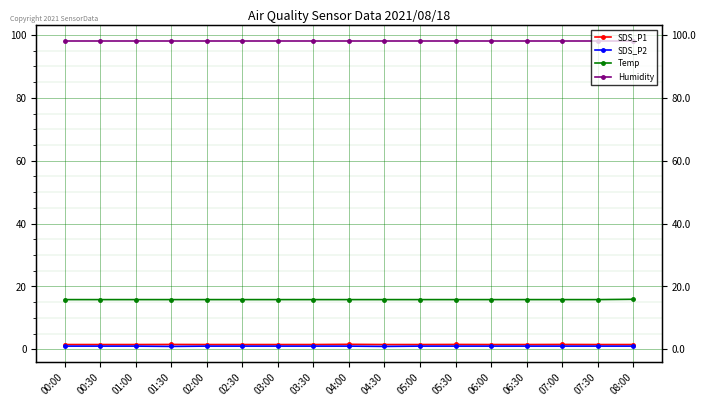

Which category has the lowest value across all series?

01:30